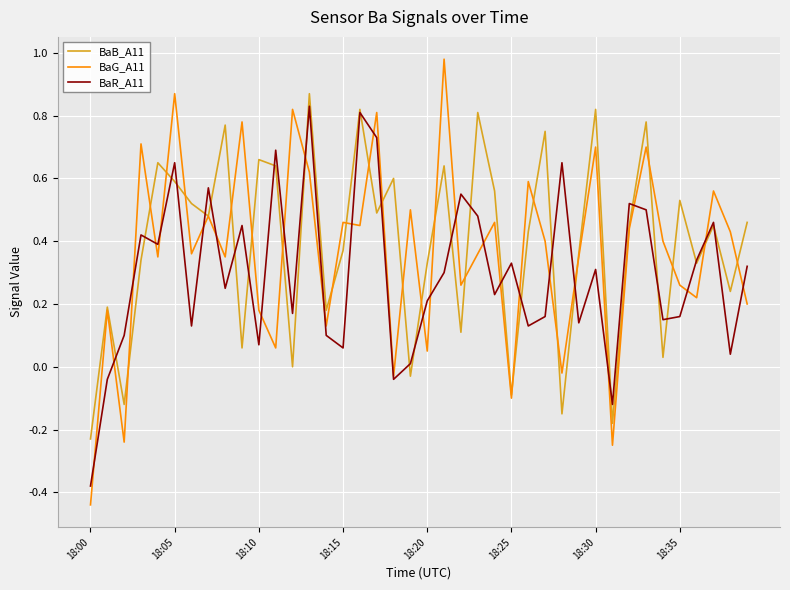

Which series has the largest range (max minus min)?

BaG_A11